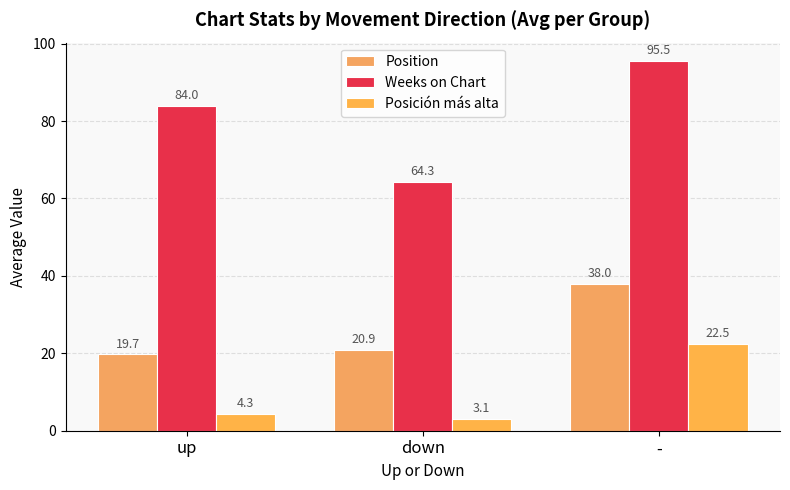

Between up and down, which series saw the biggest shift?

Weeks on Chart